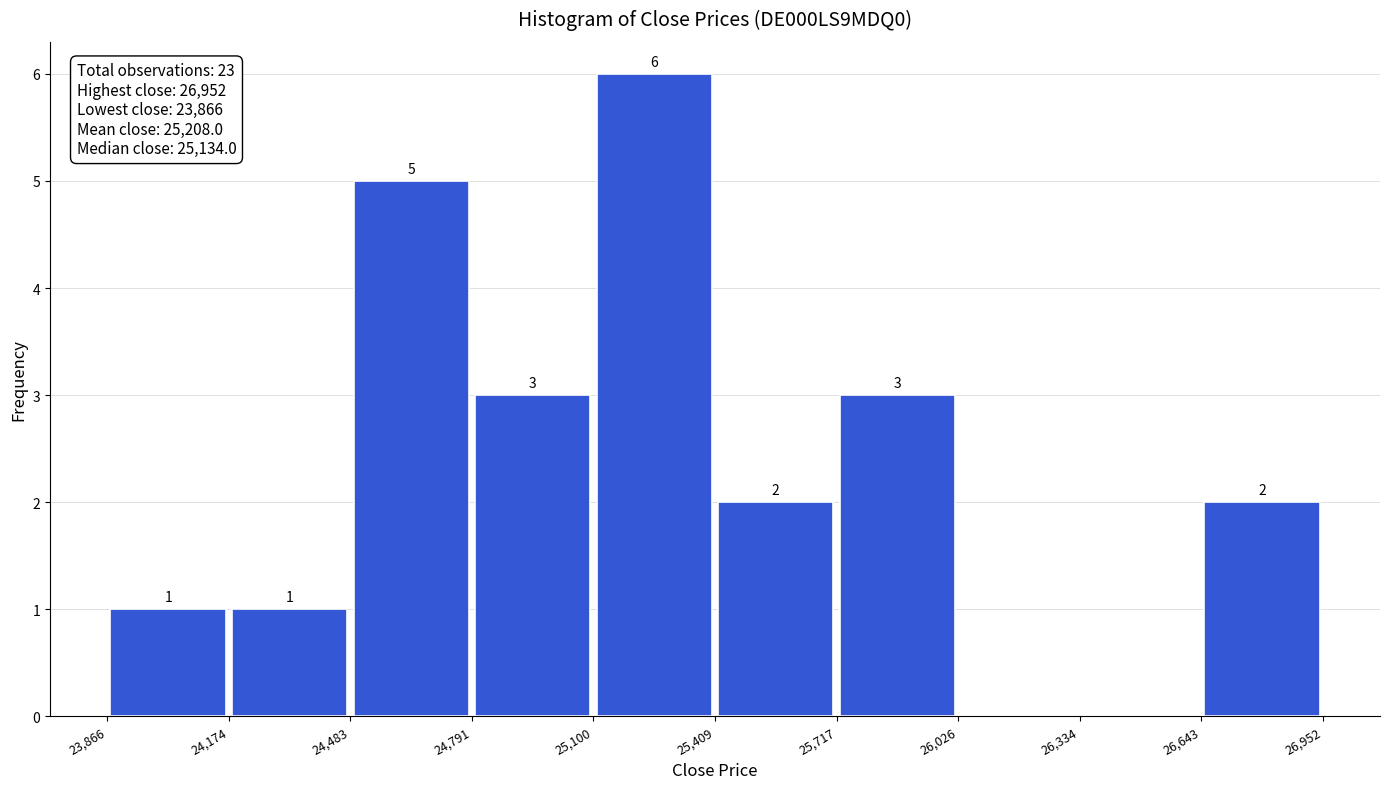

Over which range of the x-axis is the bar tallest?

25,100 to 25,409